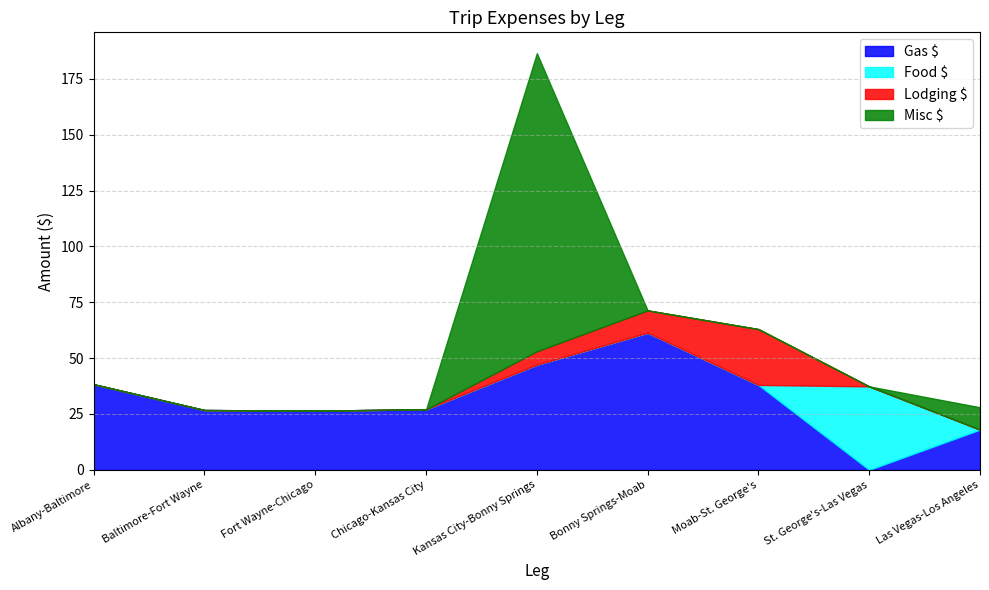

What is the sum of all Lodging $ values?

41.0